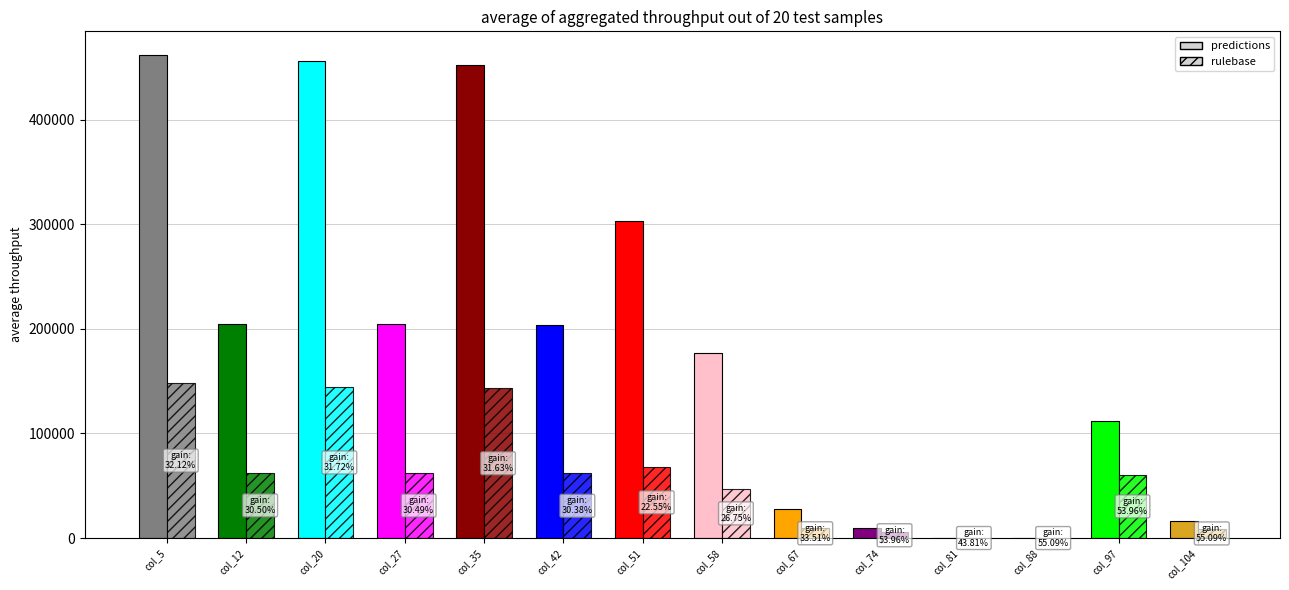

Which series has the widest spread of values?

predictions